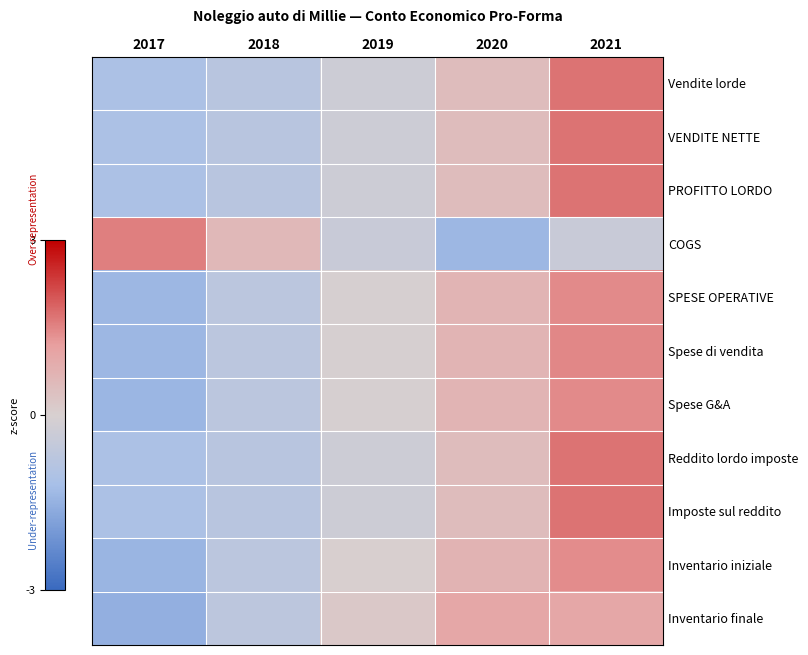

At 2020, list the series in order from largest to smallest.

Inventario finale, Inventario iniziale, Spese G&A, SPESE OPERATIVE, Spese di vendita, PROFITTO LORDO, Vendite lorde, VENDITE NETTE, Imposte sul reddito, Reddito lordo imposte, COGS